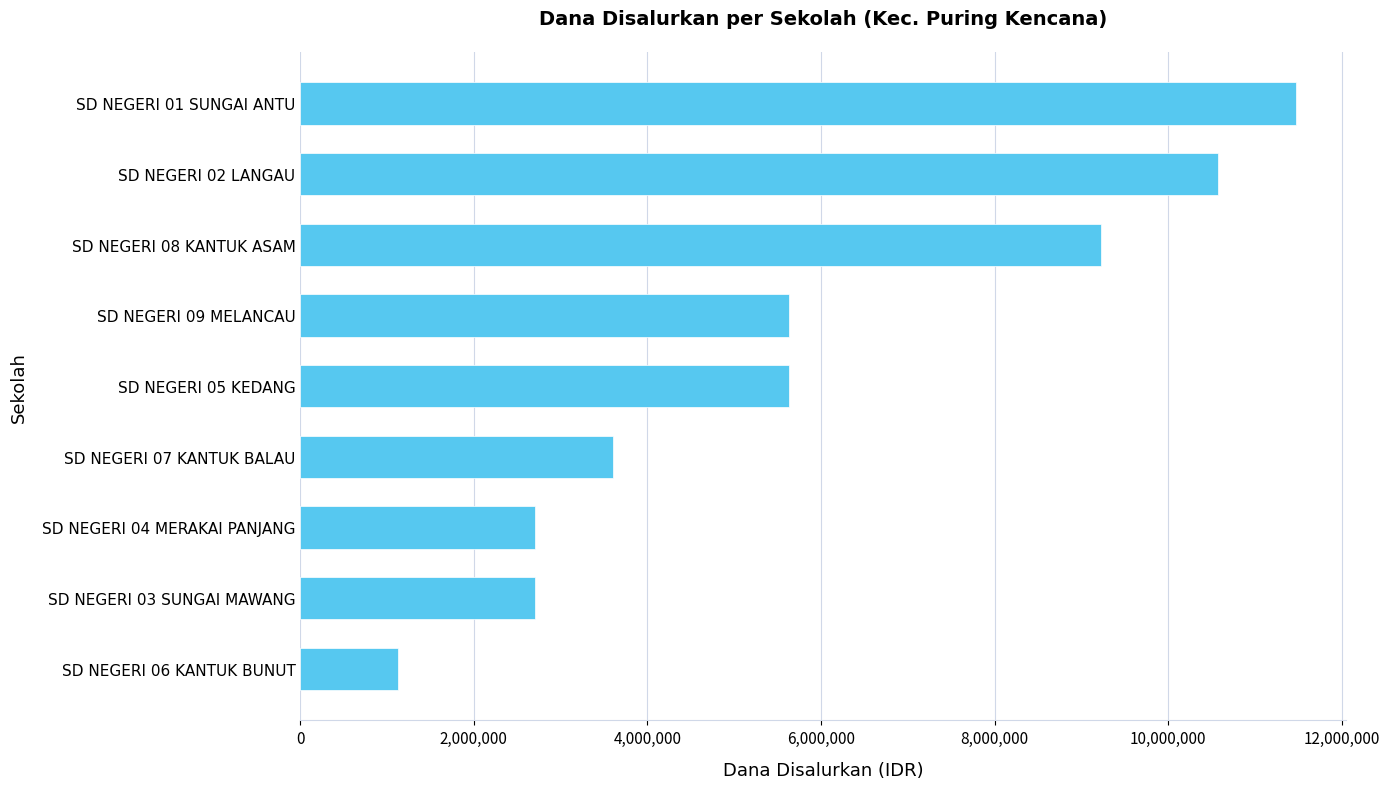

The value at SD NEGERI 04 MERAKAI PANJANG is 2700000. True or false?

True